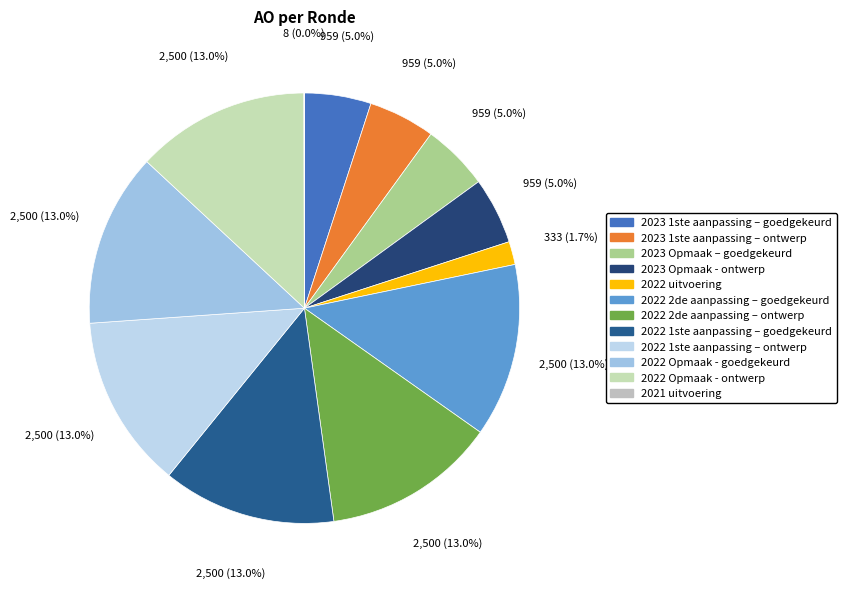

What is the change in value from 2023 Opmaak – goedgekeurd to 2022 2de aanpassing – ontwerp?

+1541